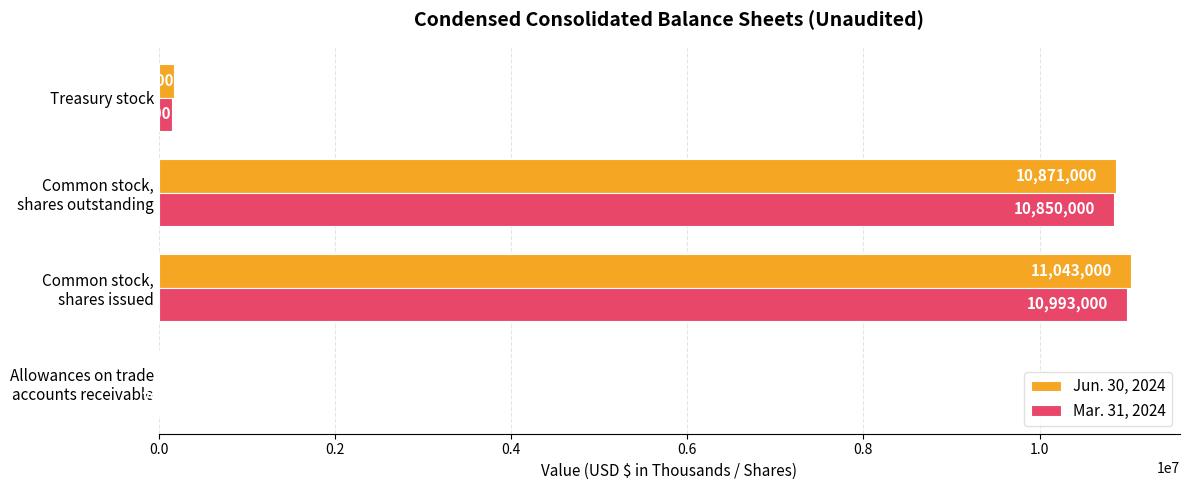

What is the greatest value displayed?

11043000